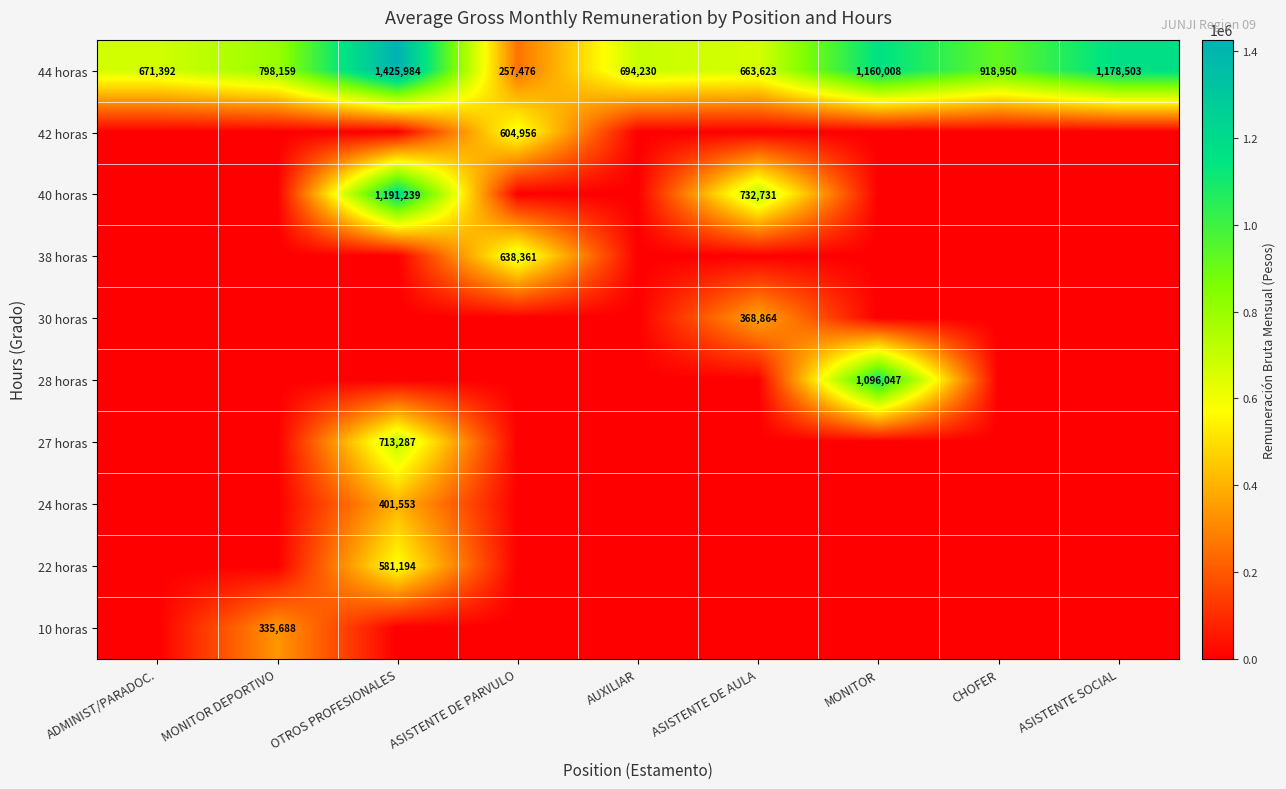

The 44 horas series shows 257476 at ASISTENTE DE PARVULO. True or false?

True